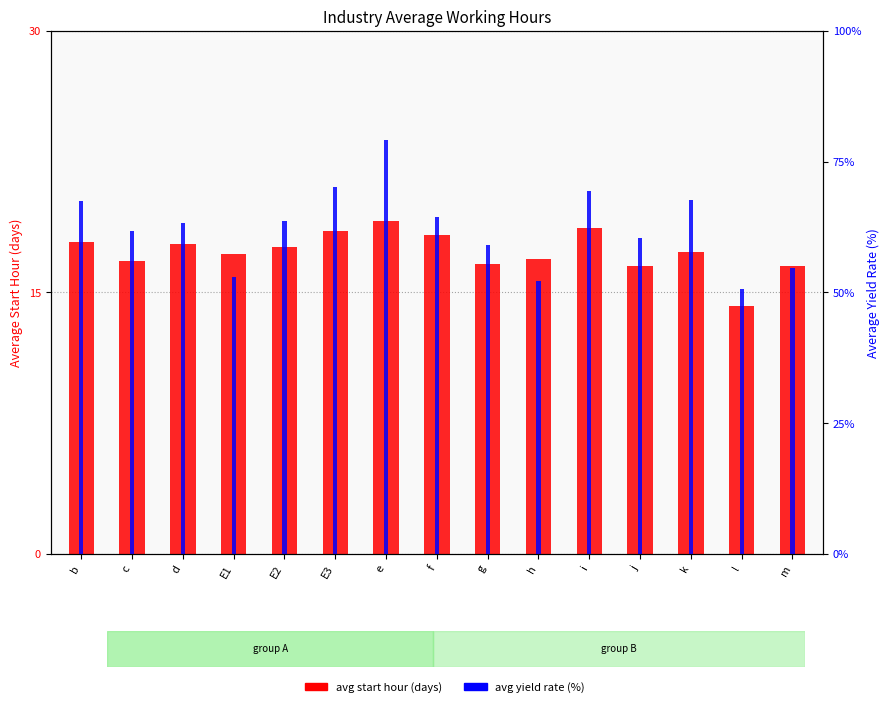

What is the difference between the maximum and minimum values in the avg start hour (days) series?

4.9